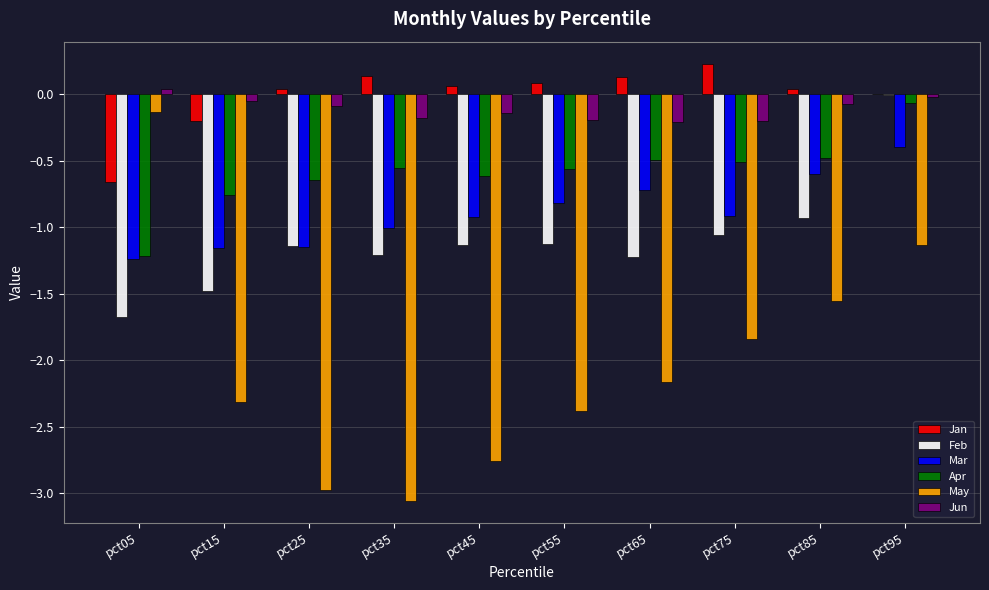

Read the Mar value at pct75.

-0.9